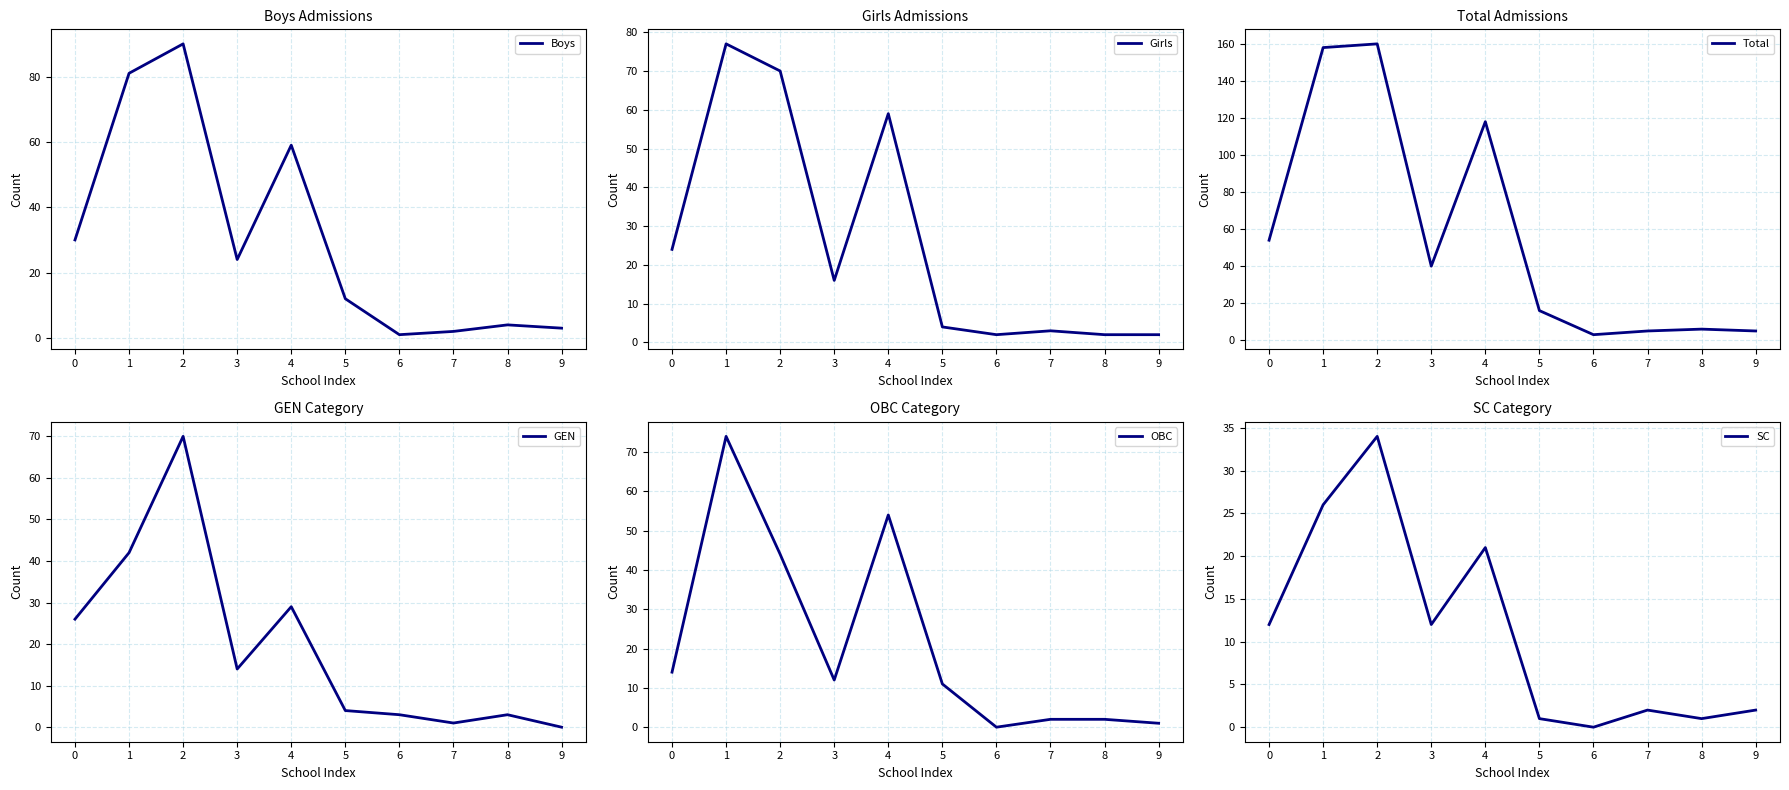

Reading left to right, list all the values displayed in this chart.

Boys: 30	81	90	24	59	12	1	2	4	3
Girls: 24	77	70	16	59	4	2	3	2	2
Total: 54	158	160	40	118	16	3	5	6	5
GEN: 26	42	70	14	29	4	3	1	3	0
OBC: 14	74	44	12	54	11	0	2	2	1
SC: 12	26	34	12	21	1	0	2	1	2